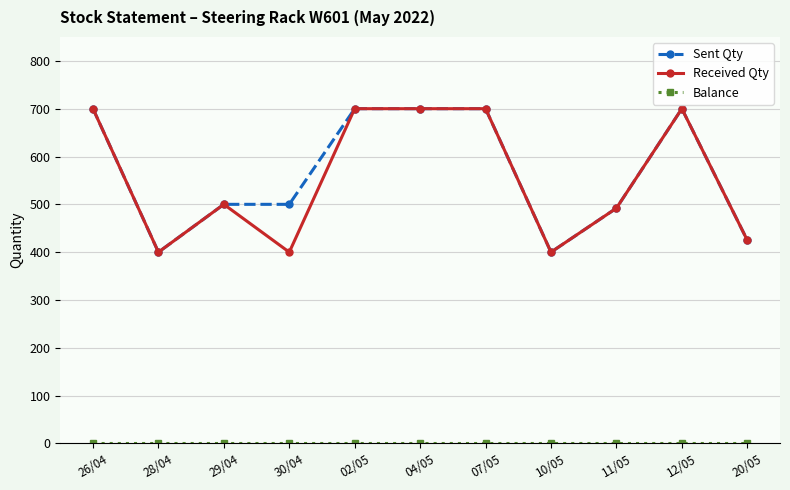

What is the highest value of the Sent Qty series?

700